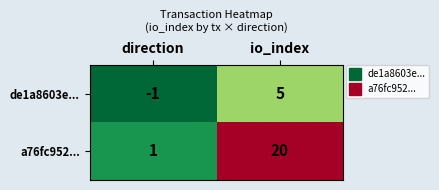

Which series has the largest range (max minus min)?

a76fc952...